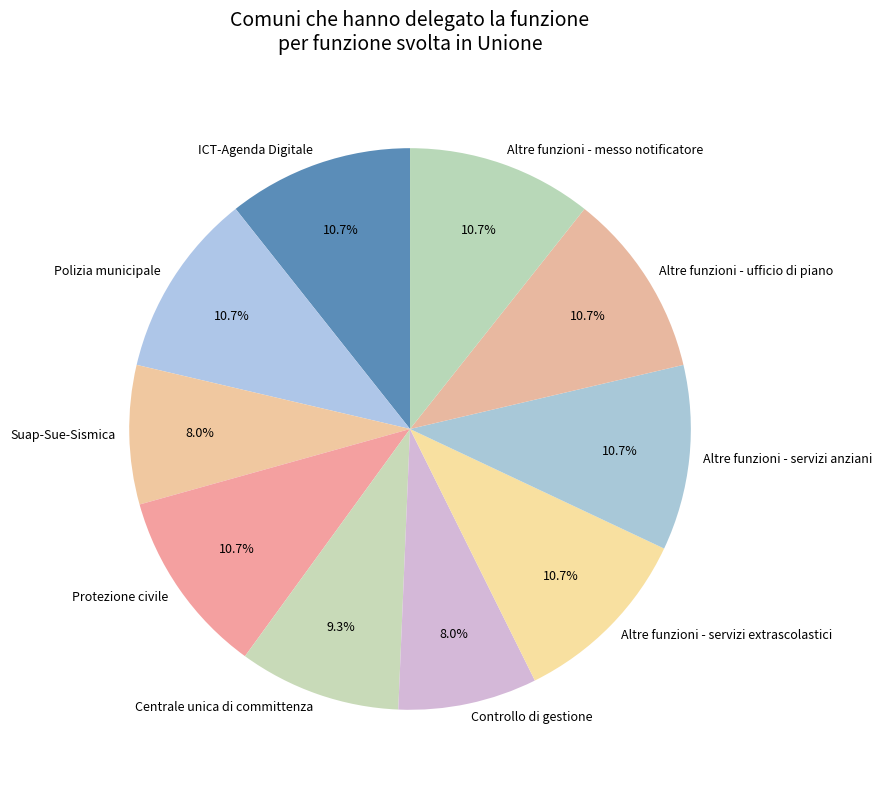

What is the total percentage of Centrale unica di committenza and Altre funzioni - ufficio di piano?

20.0%